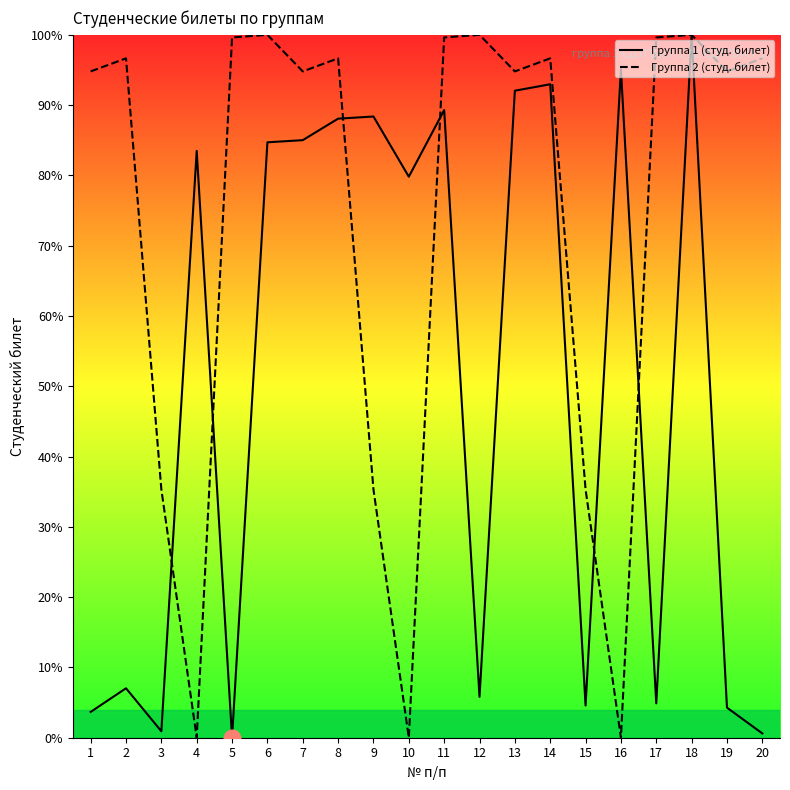

Which series changed the most between 10 and 15?

Группа 1 (студ. билет)